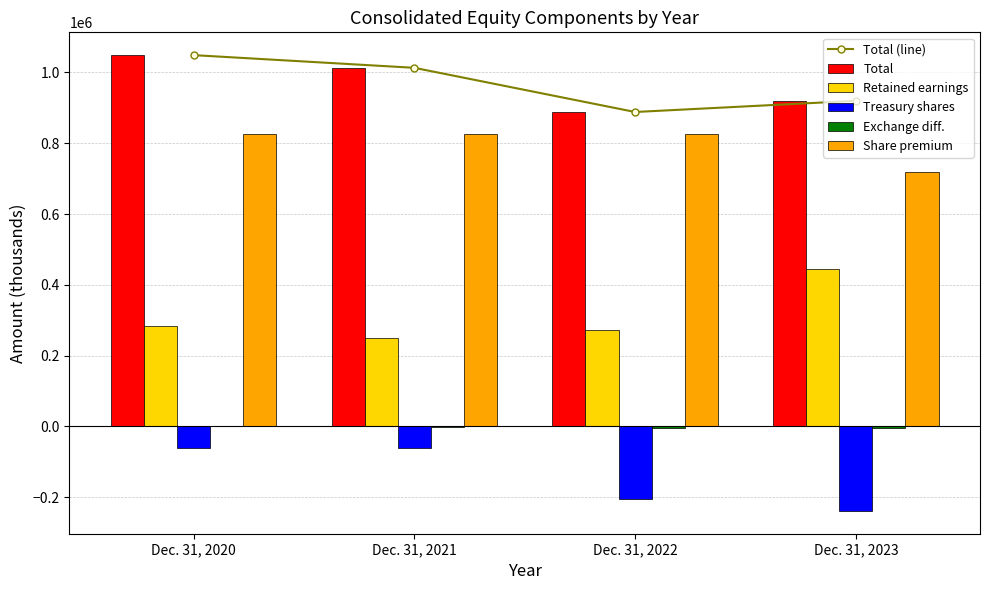

List the series in order of their peak value, lowest first.

Treasury shares, Exchange diff., Retained earnings, Share premium, Total (line), Total